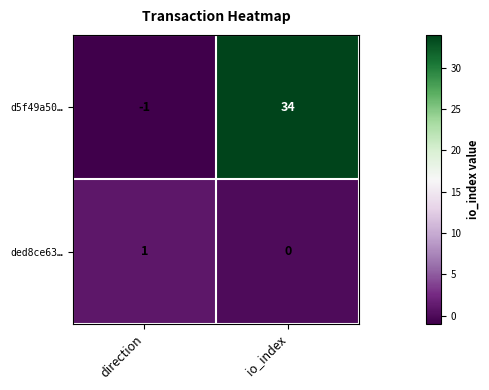

Reading left to right, extract all data points from this chart.

d5f49a50…: -1	34
ded8ce63…: 1	0